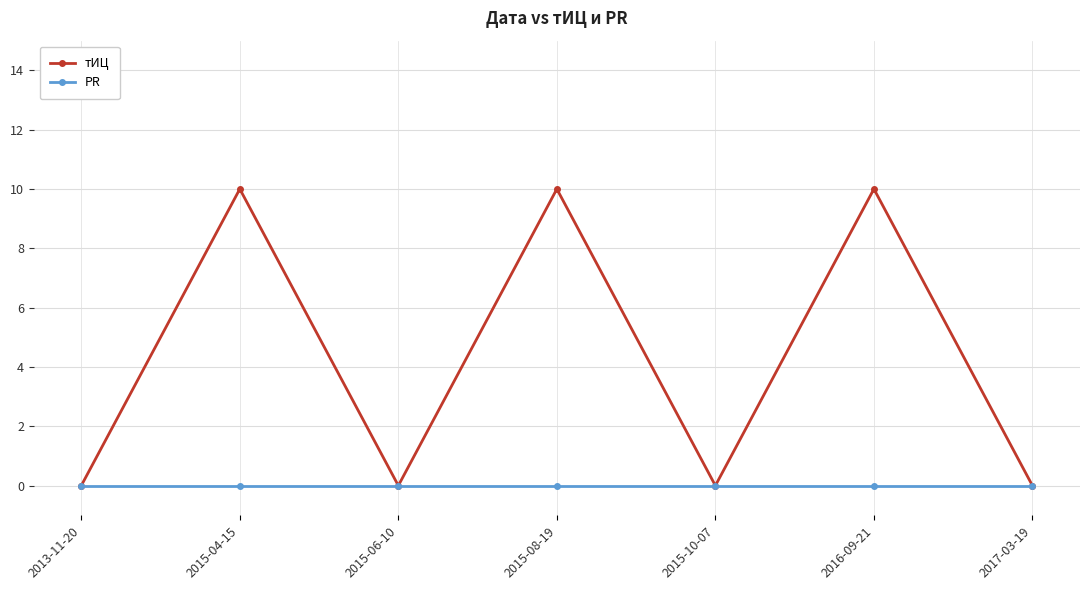

What is the difference between the highest and lowest values at 2015-04-15?

10